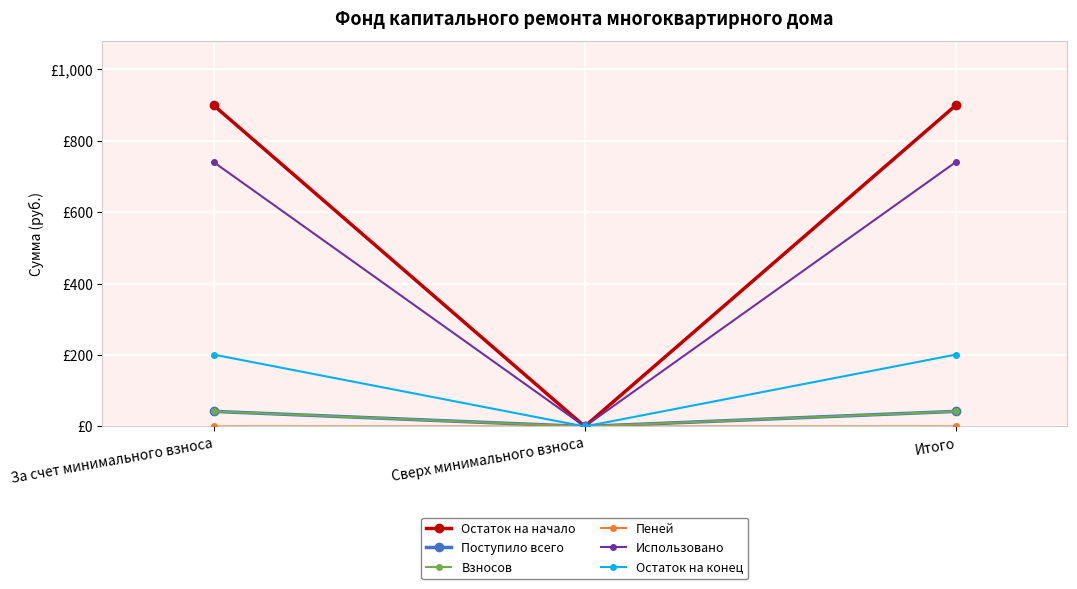

List the series in order of their peak value, lowest first.

Пеней, Взносов, Поступило всего, Остаток на конец, Использовано, Остаток на начало